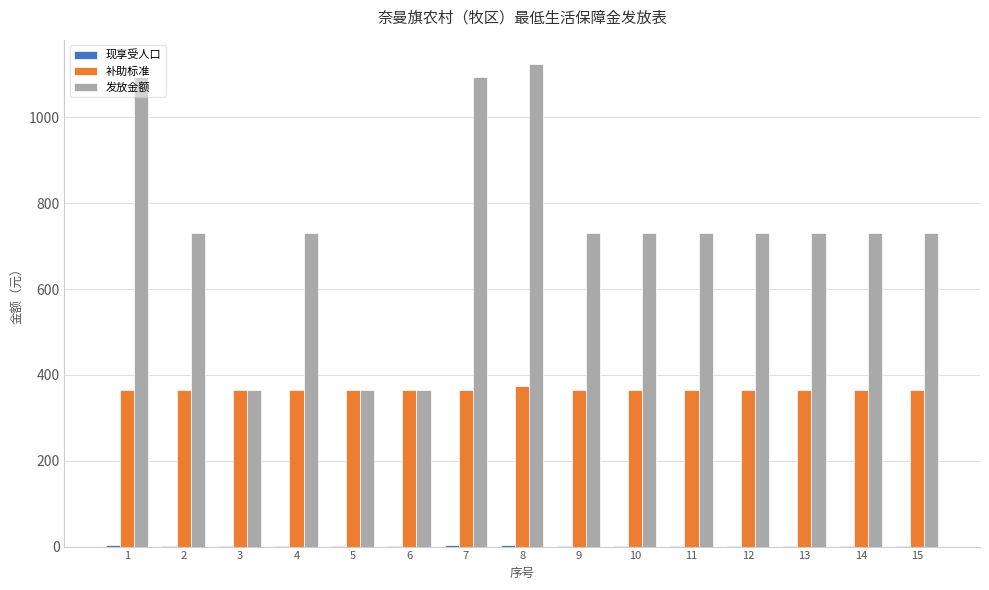

Is the value of 补助标准 at 2 greater than the value of 发放金额 at 2?

No